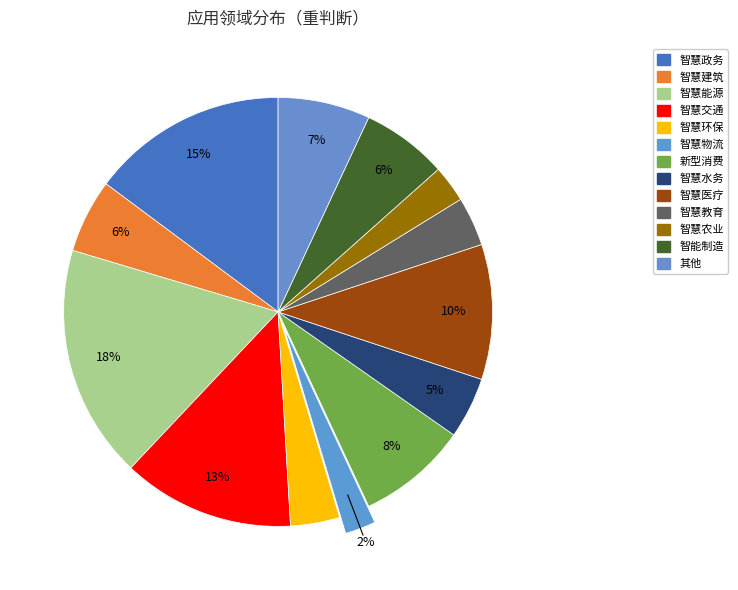

Count the number of slices in the pie.

13